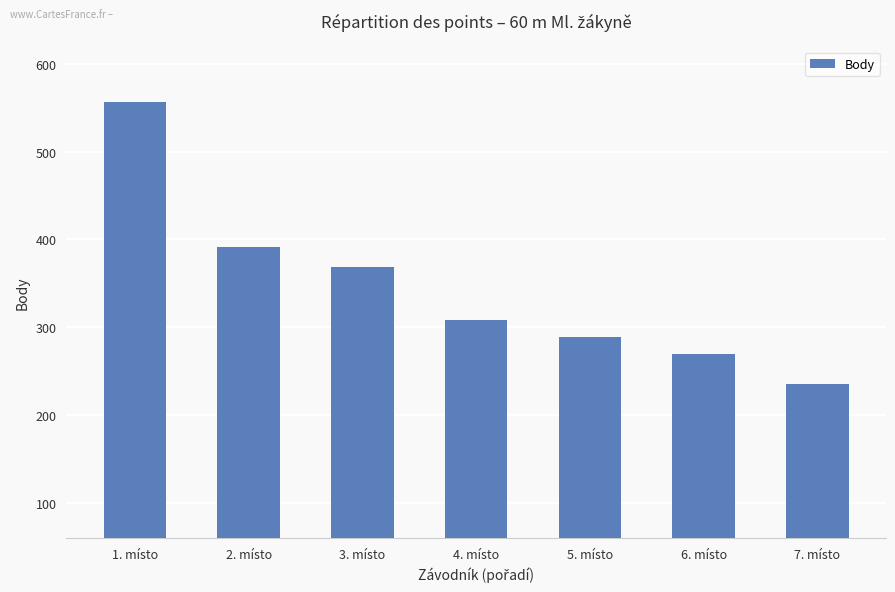

Which category has the highest value across all series?

1. místo